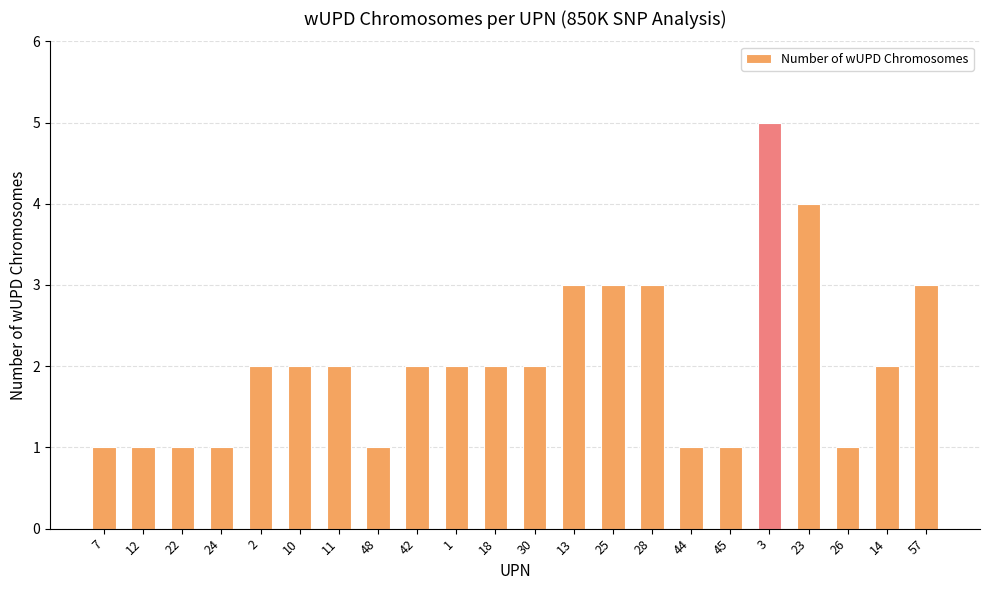

Reading right to left, what are all the values shown in this chart?

57=3	14=2	26=1	23=4	3=5	45=1	44=1	28=3	25=3	13=3	30=2	18=2	1=2	42=2	48=1	11=2	10=2	2=2	24=1	22=1	12=1	7=1